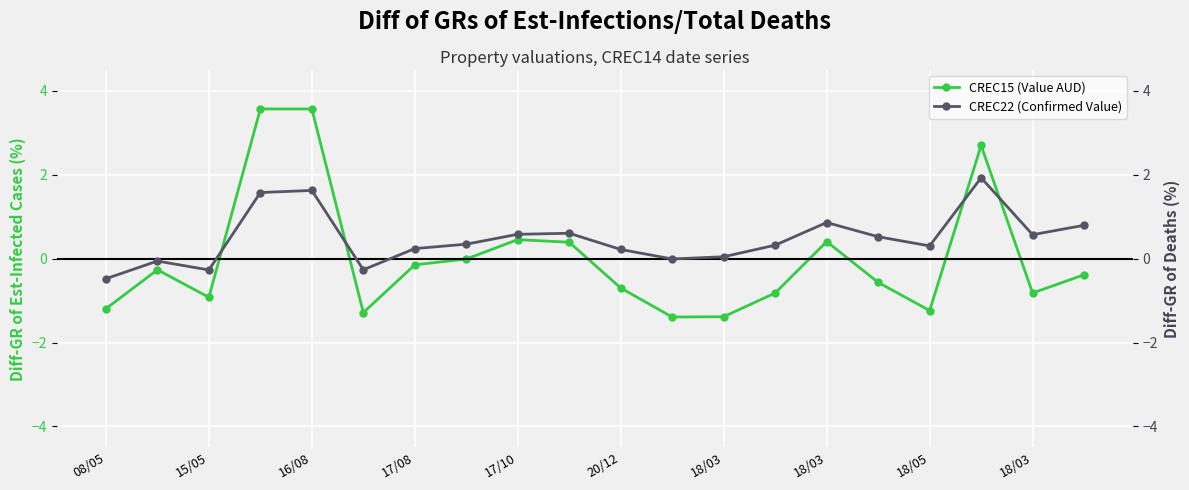

In CREC22 (Confirmed Value), how many points are higher than both neighbors (excluding endpoints)?

5